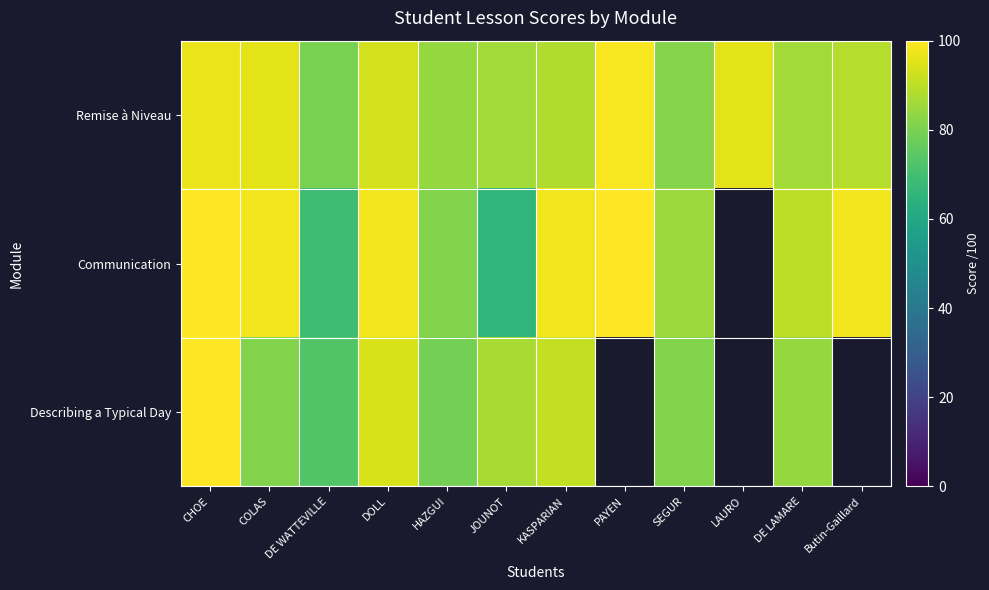

Rank the series at CHOE from lowest to highest value.

Remise à Niveau, Communication, Describing a Typical Day